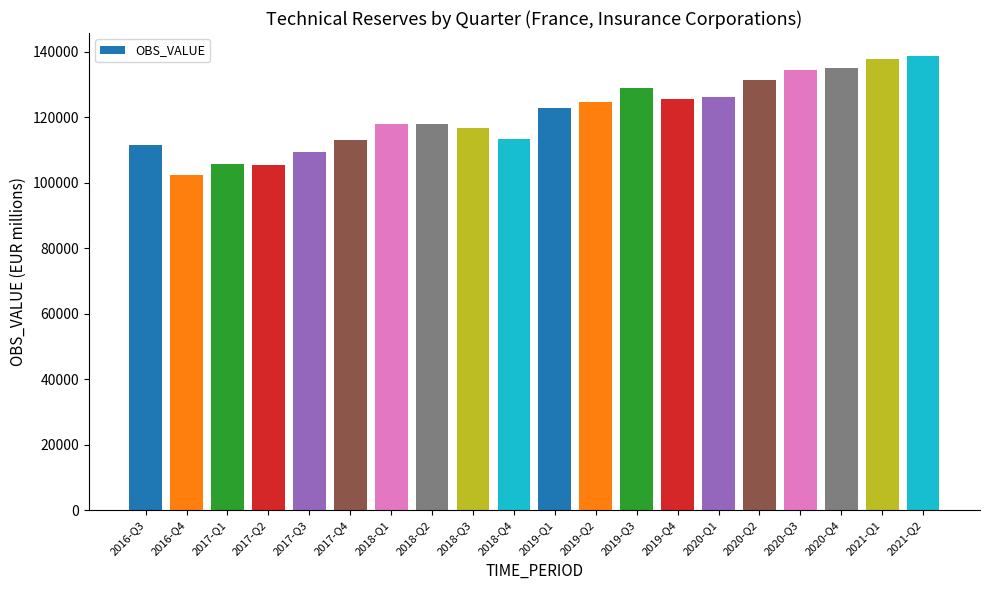

What is the ratio of the value at 2020-Q3 to the value at 2020-Q2?

1.0